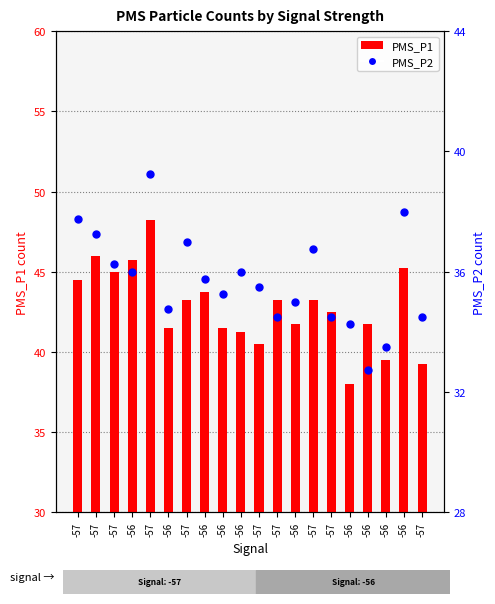

What is the total value across all series at -57?

82.2